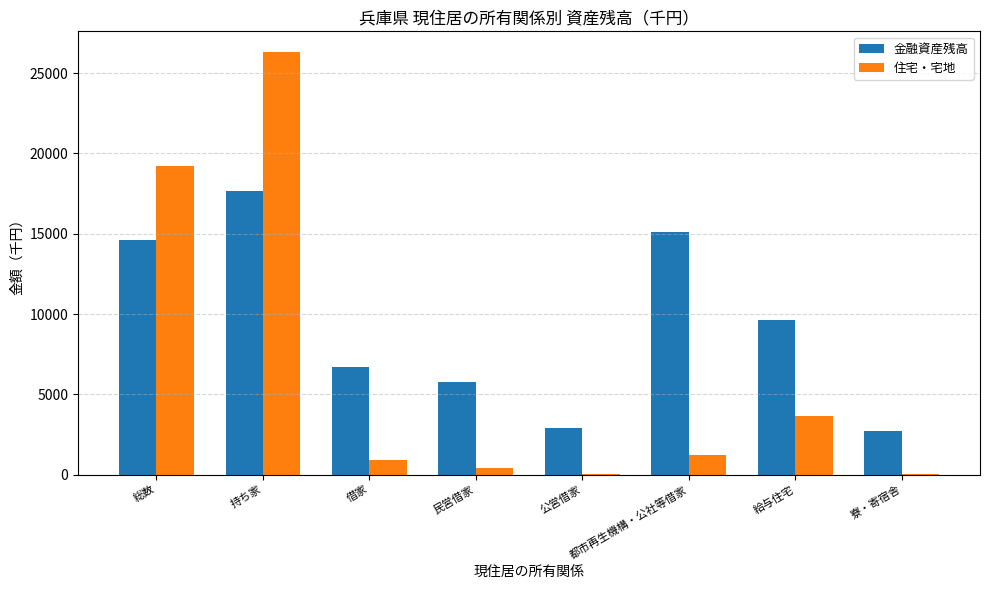

How many groups of bars are there?

8